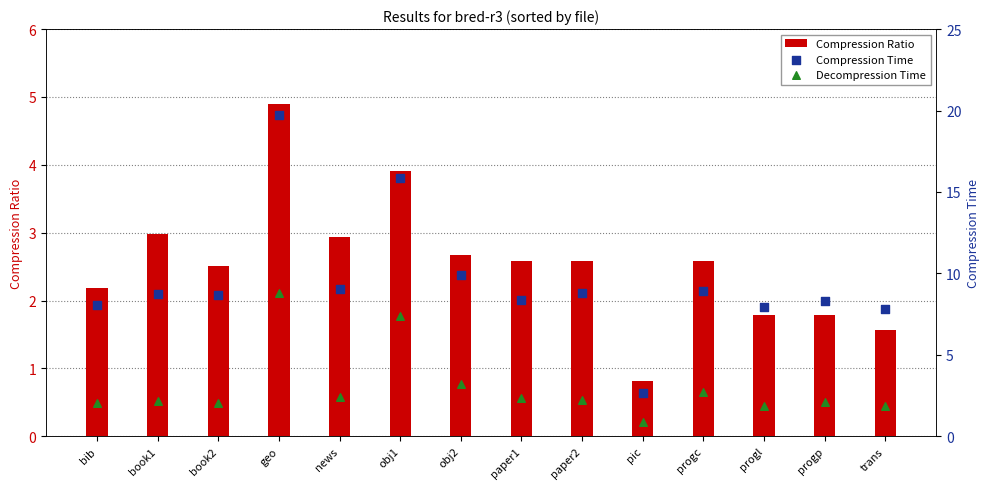

Which series has the largest Y range (max minus min)?

Compression Time